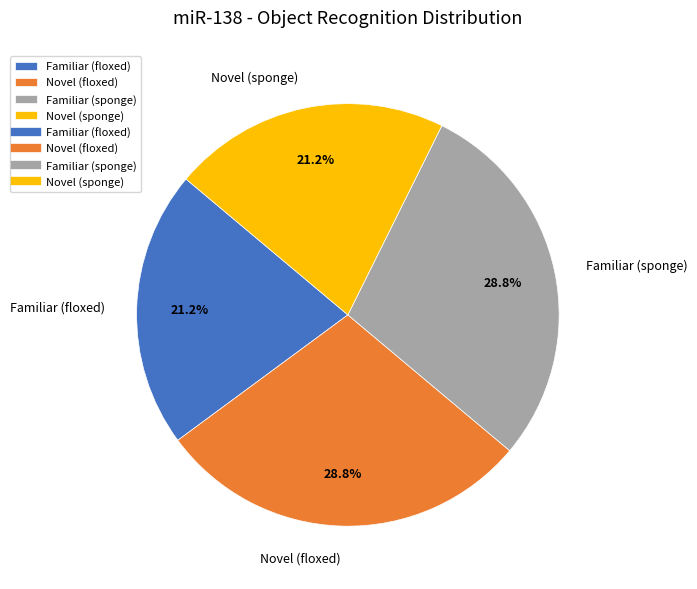

Is it true that Novel (sponge) is 21% of the pie?

True